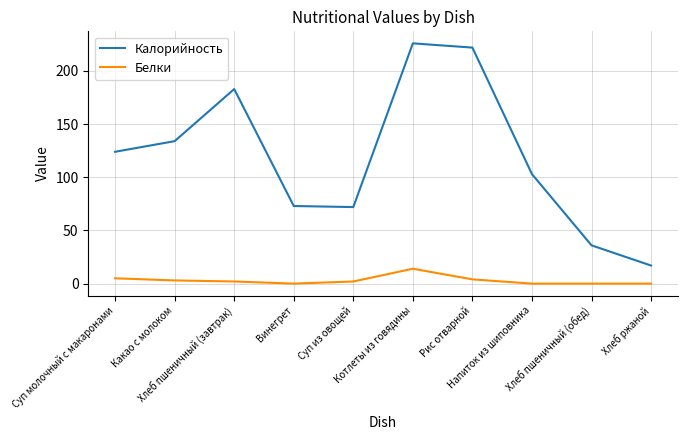

Reading left to right, list all the values displayed in this chart.

Калорийность: Суп молочный с макаронами=124	Какао с молоком=134	Хлеб пшеничный (завтрак)=183	Винегрет=73	Суп из овощей=72	Котлеты из говядины=226	Рис отварной=222	Напиток из шиповника=103	Хлеб пшеничный (обед)=36	Хлеб ржаной=17
Белки: Суп молочный с макаронами=5	Какао с молоком=3	Хлеб пшеничный (завтрак)=2	Винегрет=0	Суп из овощей=2	Котлеты из говядины=14	Рис отварной=4	Напиток из шиповника=0	Хлеб пшеничный (обед)=0	Хлеб ржаной=0